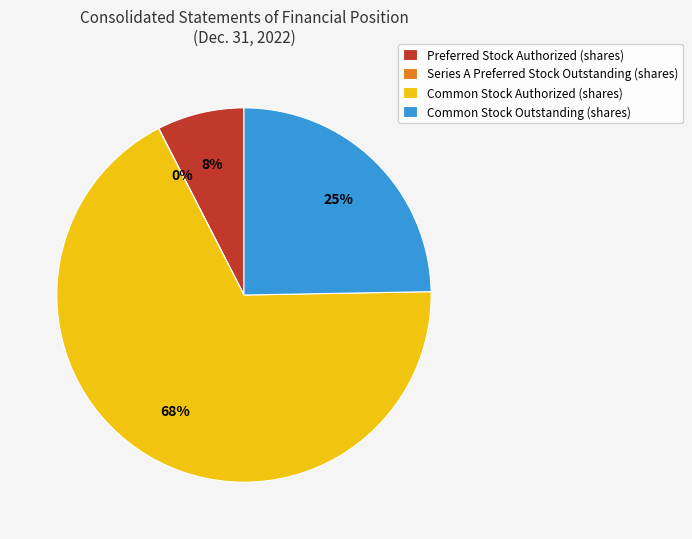

Which slice is the largest?

Common Stock Authorized (shares)